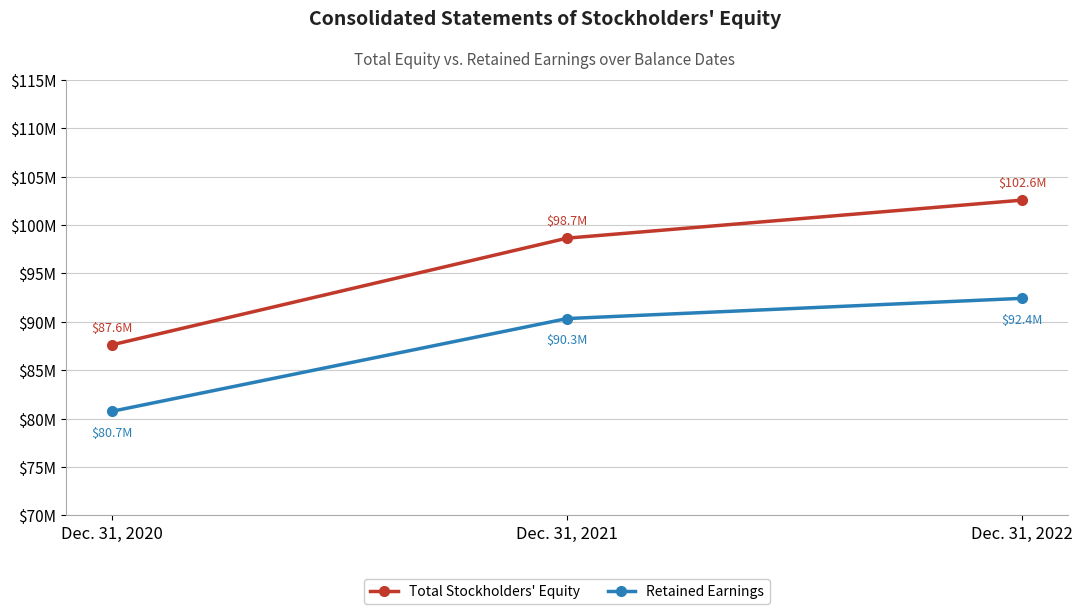

What is the highest value of the Retained Earnings series?

92430816